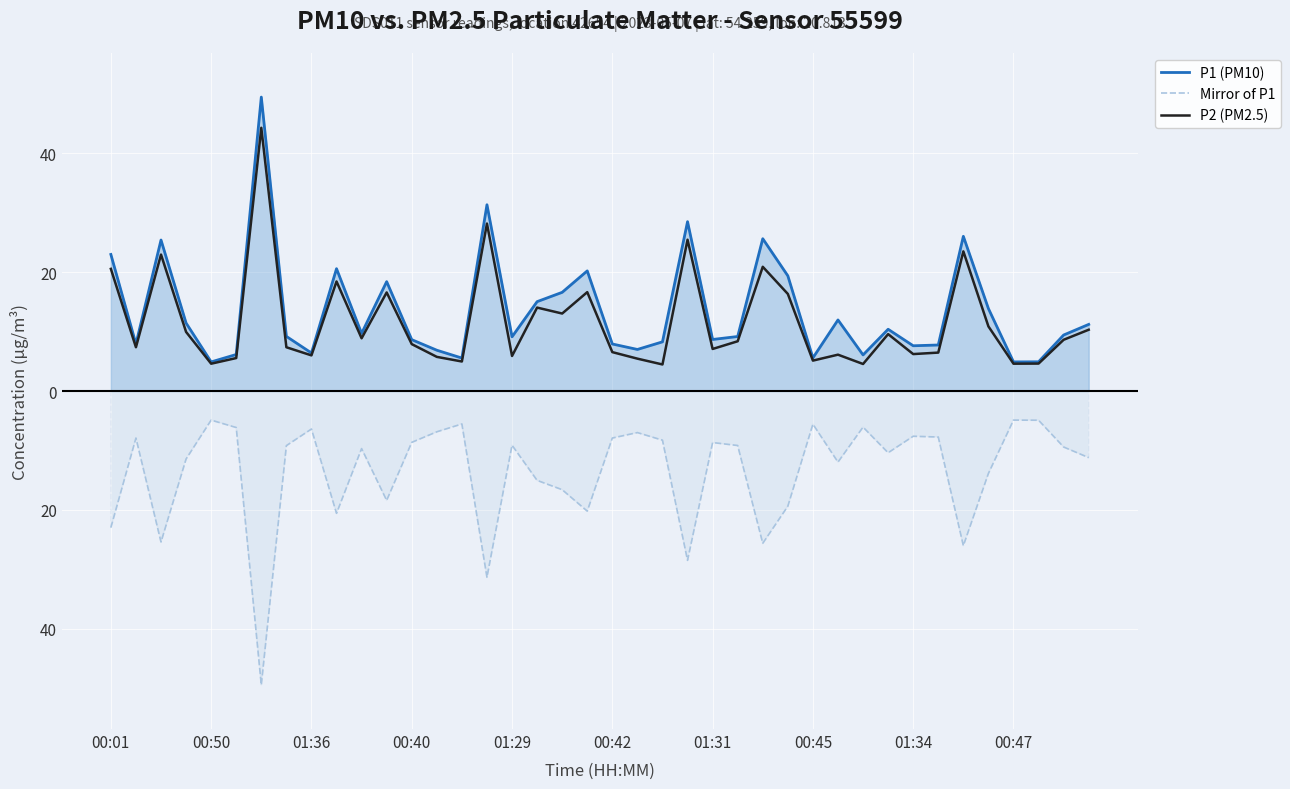

What are all the series names shown in the legend?

P1 (PM10), Mirror of P1, P2 (PM2.5)